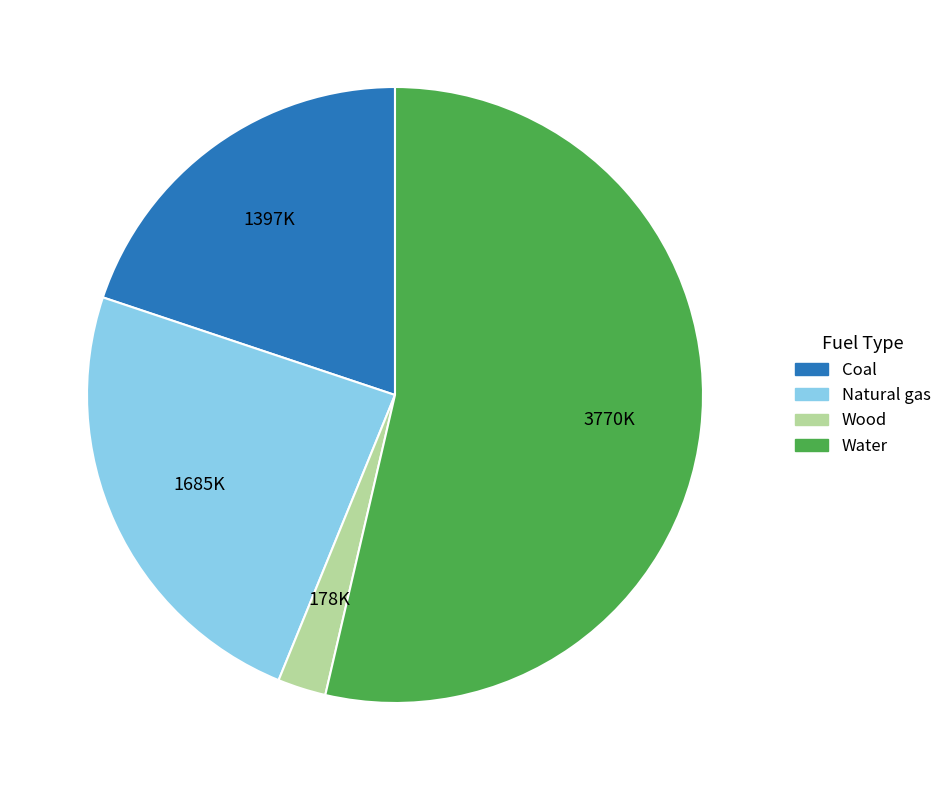

Which slice represents more than half of the pie?

Water